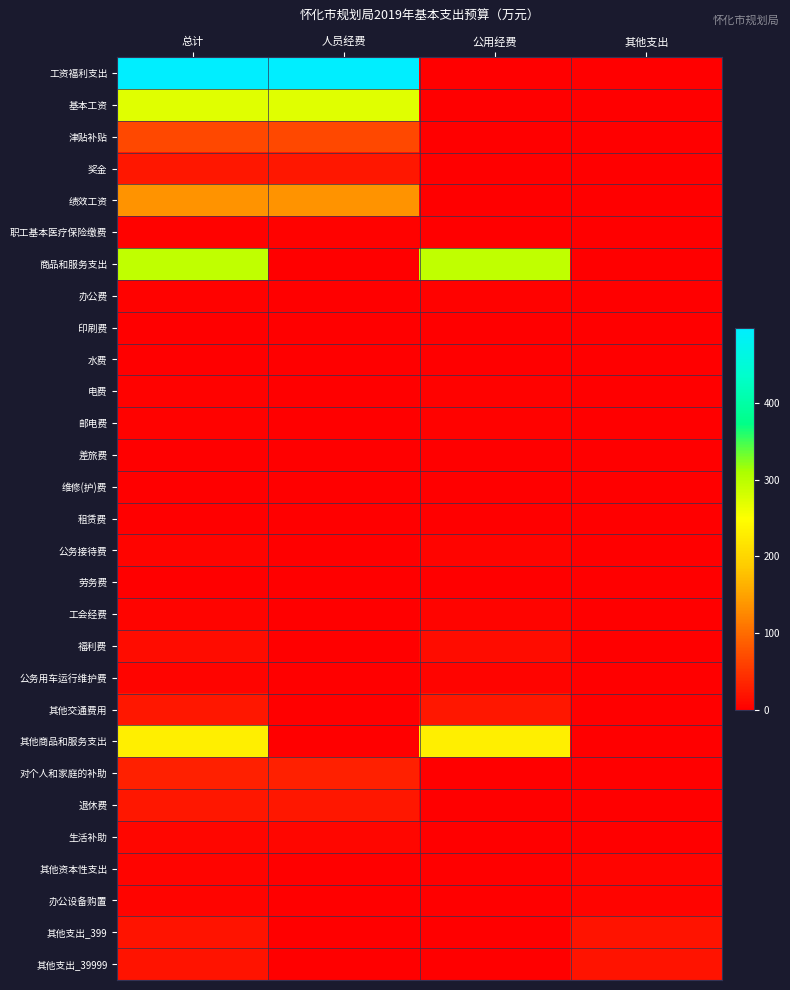

Reading left to right, extract all data points from this chart.

工资福利支出: 总计=498.4	人员经费=498.4	公用经费=0.0	其他支出=0.0
基本工资: 总计=271.6	人员经费=271.6	公用经费=0.0	其他支出=0.0
津贴补贴: 总计=67.3	人员经费=67.3	公用经费=0.0	其他支出=0.0
奖金: 总计=22.6	人员经费=22.6	公用经费=0.0	其他支出=0.0
绩效工资: 总计=134.4	人员经费=134.4	公用经费=0.0	其他支出=0.0
职工基本医疗保险缴费: 总计=2.5	人员经费=2.5	公用经费=0.0	其他支出=0.0
商品和服务支出: 总计=295.2	人员经费=0.0	公用经费=295.2	其他支出=0.0
办公费: 总计=2.5	人员经费=0.0	公用经费=2.5	其他支出=0.0
印刷费: 总计=1.0	人员经费=0.0	公用经费=1.0	其他支出=0.0
水费: 总计=1.2	人员经费=0.0	公用经费=1.2	其他支出=0.0
电费: 总计=3.5	人员经费=0.0	公用经费=3.5	其他支出=0.0
邮电费: 总计=2.0	人员经费=0.0	公用经费=2.0	其他支出=0.0
差旅费: 总计=1.8	人员经费=0.0	公用经费=1.8	其他支出=0.0
维修(护)费: 总计=1.0	人员经费=0.0	公用经费=1.0	其他支出=0.0
租赁费: 总计=0.5	人员经费=0.0	公用经费=0.5	其他支出=0.0
公务接待费: 总计=5.0	人员经费=0.0	公用经费=5.0	其他支出=0.0
劳务费: 总计=0.5	人员经费=0.0	公用经费=0.5	其他支出=0.0
工会经费: 总计=5.4	人员经费=0.0	公用经费=5.4	其他支出=0.0
福利费: 总计=13.6	人员经费=0.0	公用经费=13.6	其他支出=0.0
公务用车运行维护费: 总计=5.0	人员经费=0.0	公用经费=5.0	其他支出=0.0
其他交通费用: 总计=22.4	人员经费=0.0	公用经费=22.4	其他支出=0.0
其他商品和服务支出: 总计=229.8	人员经费=0.0	公用经费=229.8	其他支出=0.0
对个人和家庭的补助: 总计=29.5	人员经费=29.5	公用经费=0.0	其他支出=0.0
退休费: 总计=22.9	人员经费=22.9	公用经费=0.0	其他支出=0.0
生活补助: 总计=6.5	人员经费=6.5	公用经费=0.0	其他支出=0.0
其他资本性支出: 总计=4.0	人员经费=0.0	公用经费=0.0	其他支出=4.0
办公设备购置: 总计=4.0	人员经费=0.0	公用经费=0.0	其他支出=4.0
其他支出_399: 总计=18.5	人员经费=0.0	公用经费=0.0	其他支出=18.5
其他支出_39999: 总计=18.5	人员经费=0.0	公用经费=0.0	其他支出=18.5